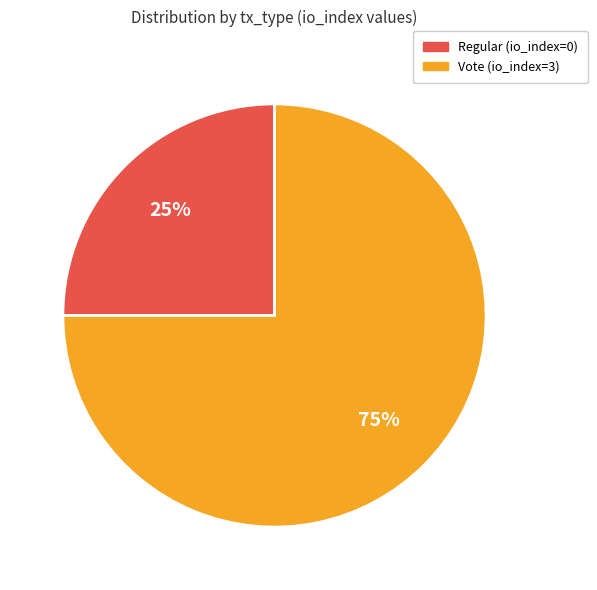

What percentage is the Vote (io_index=3) slice, to the nearest percent?

75%